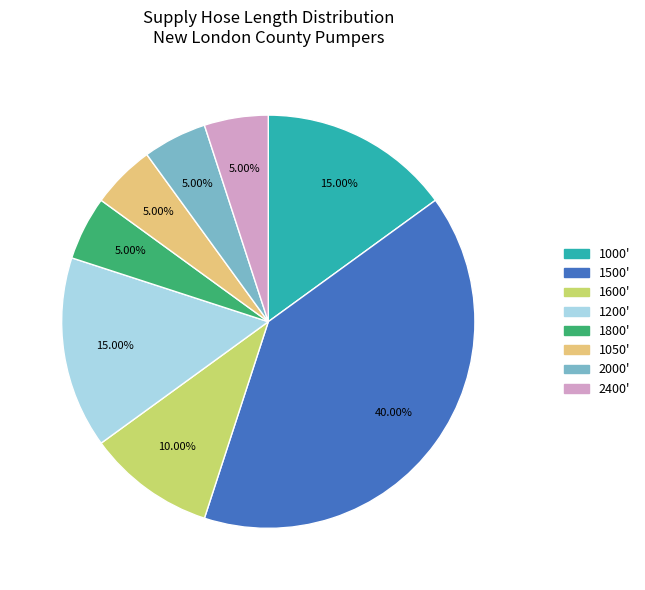

What is the largest slice in the pie chart?

1500'